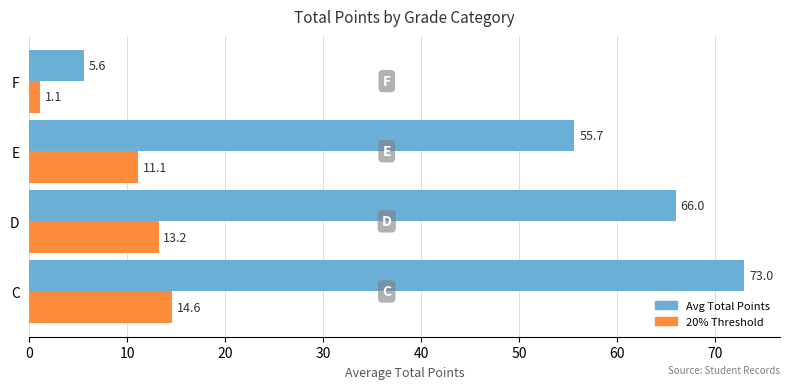

What is the sum of all 20% Threshold values?

40.0